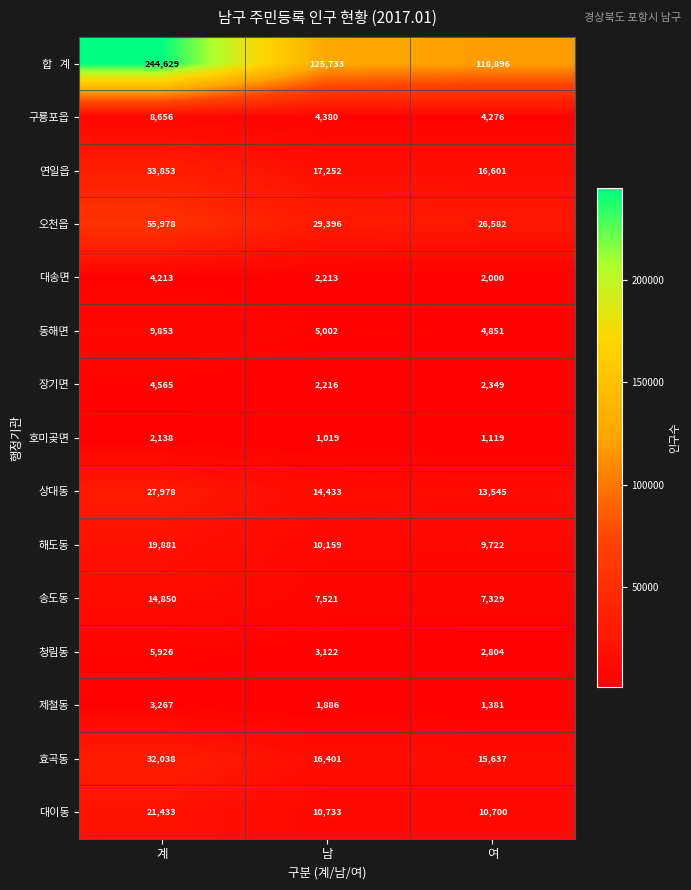

At how many categories does at least one series exceed 14027?

3